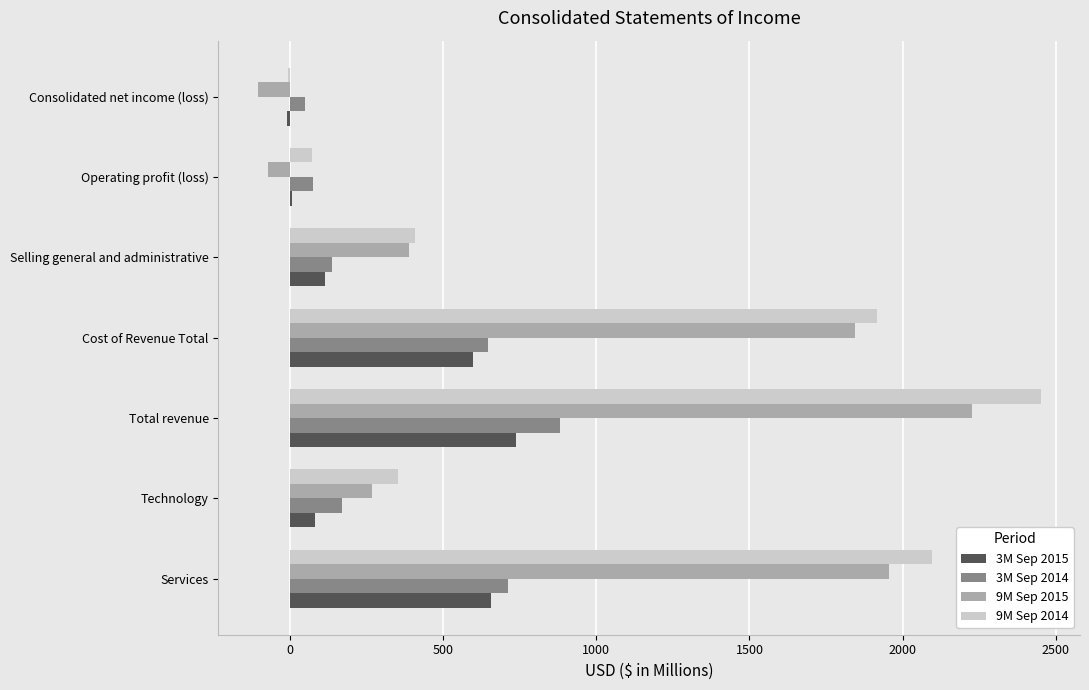

Is the value of 9M Sep 2015 at Technology greater than the value of 3M Sep 2015 at Total revenue?

No